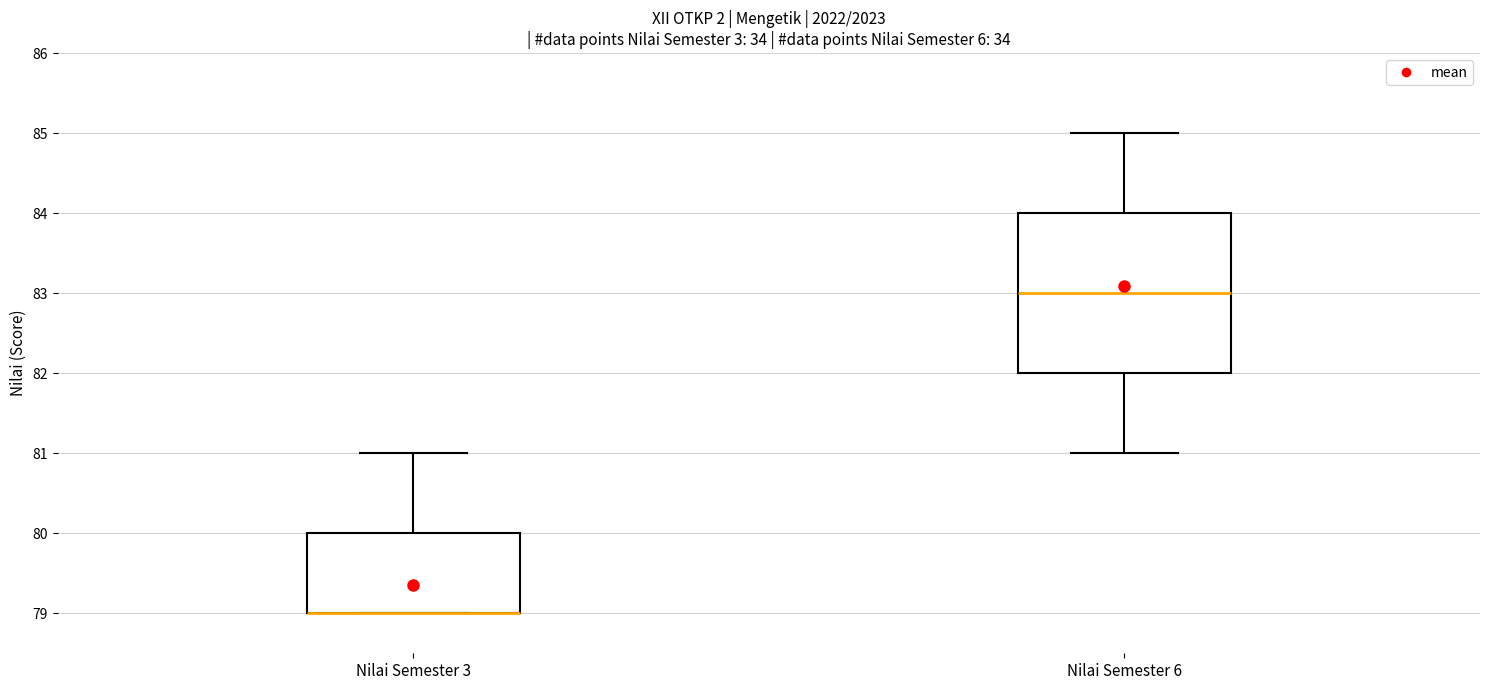

Reading left to right, read every box against the y-axis: the position of its median line, the range the box covers, and the ends of its whiskers. The values are not printed on the chart, so give them approximately, as read against the axis.

Nilai Semester 3: median 79 (drawn on the box's lower edge), box 79 to 80, whiskers 79 to 81
Nilai Semester 6: median 83, box 82 to 84, whiskers 81 to 85